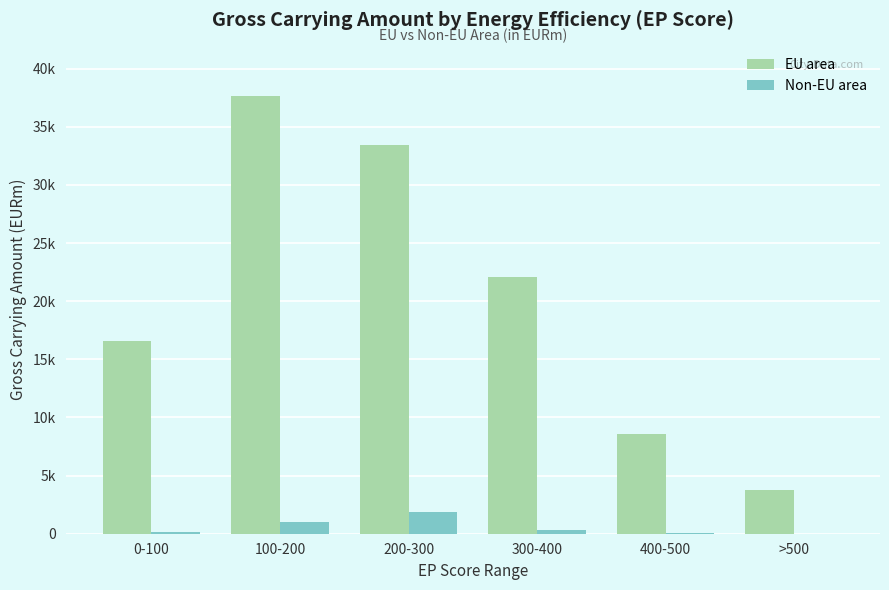

What are all the series names shown in the legend?

EU area, Non-EU area